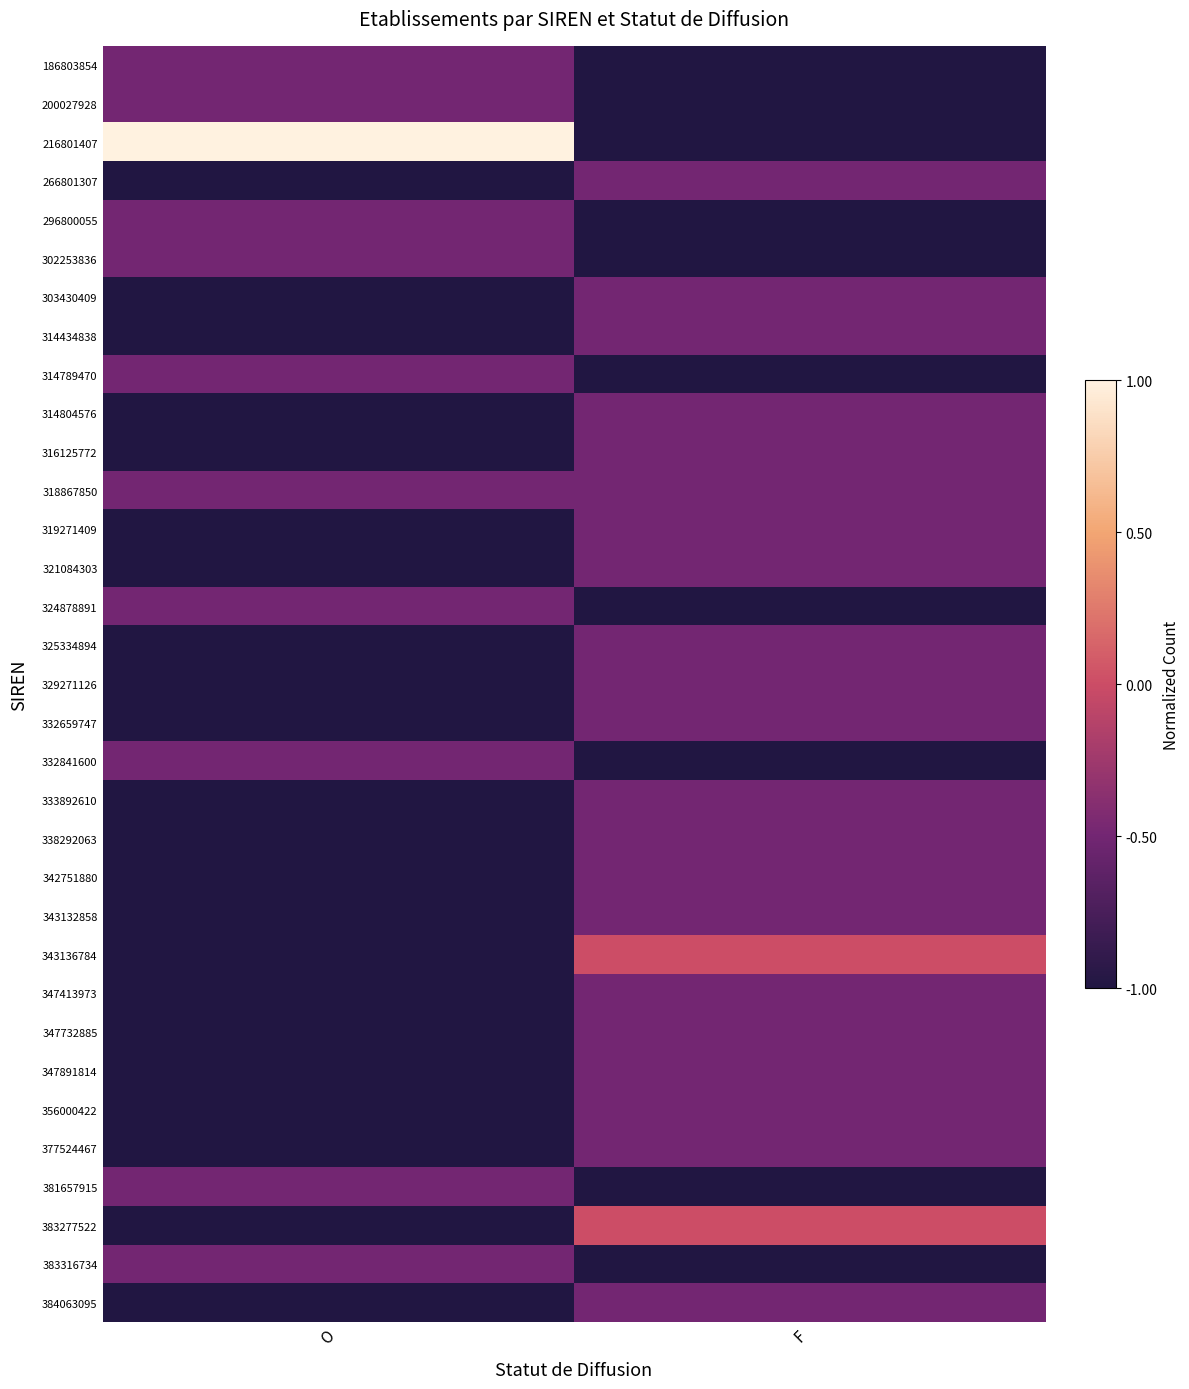

Rank the series at F from lowest to highest value.

186803854, 200027928, 216801407, 296800055, 302253836, 314789470, 324878891, 332841600, 381657915, 383316734, 266801307, 303430409, 314434838, 314804576, 316125772, 318867850, 319271409, 321084303, 325334894, 329271126, 332659747, 333892610, 338292063, 342751880, 343132858, 347413973, 347732885, 347891814, 356000422, 377524467, 384063095, 343136784, 383277522